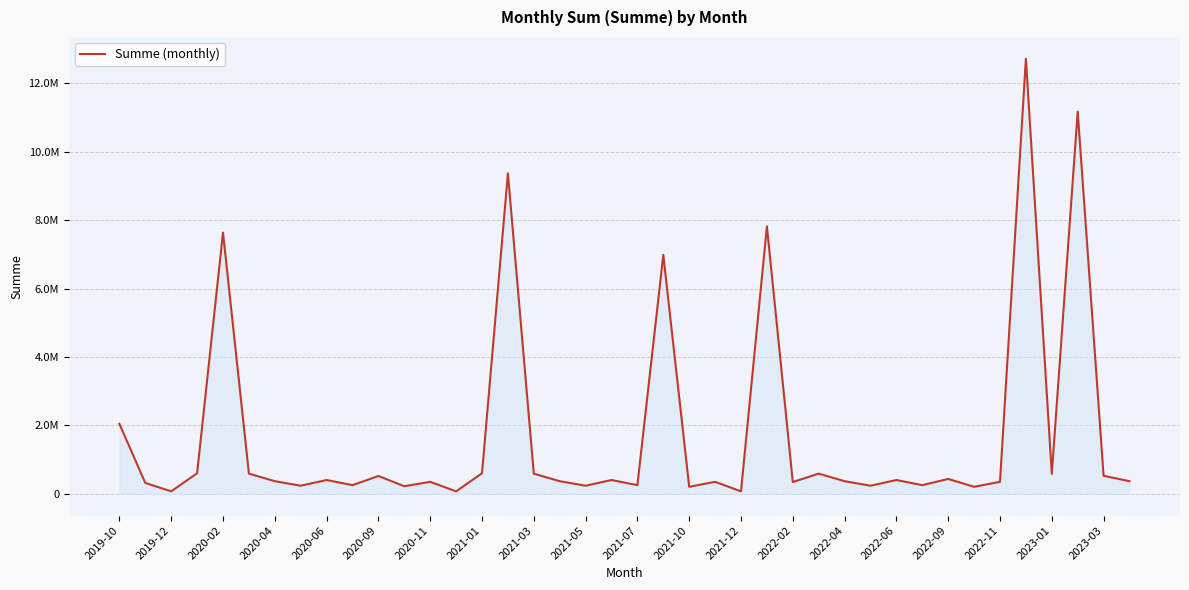

Does the chart have visible grid lines?

Yes